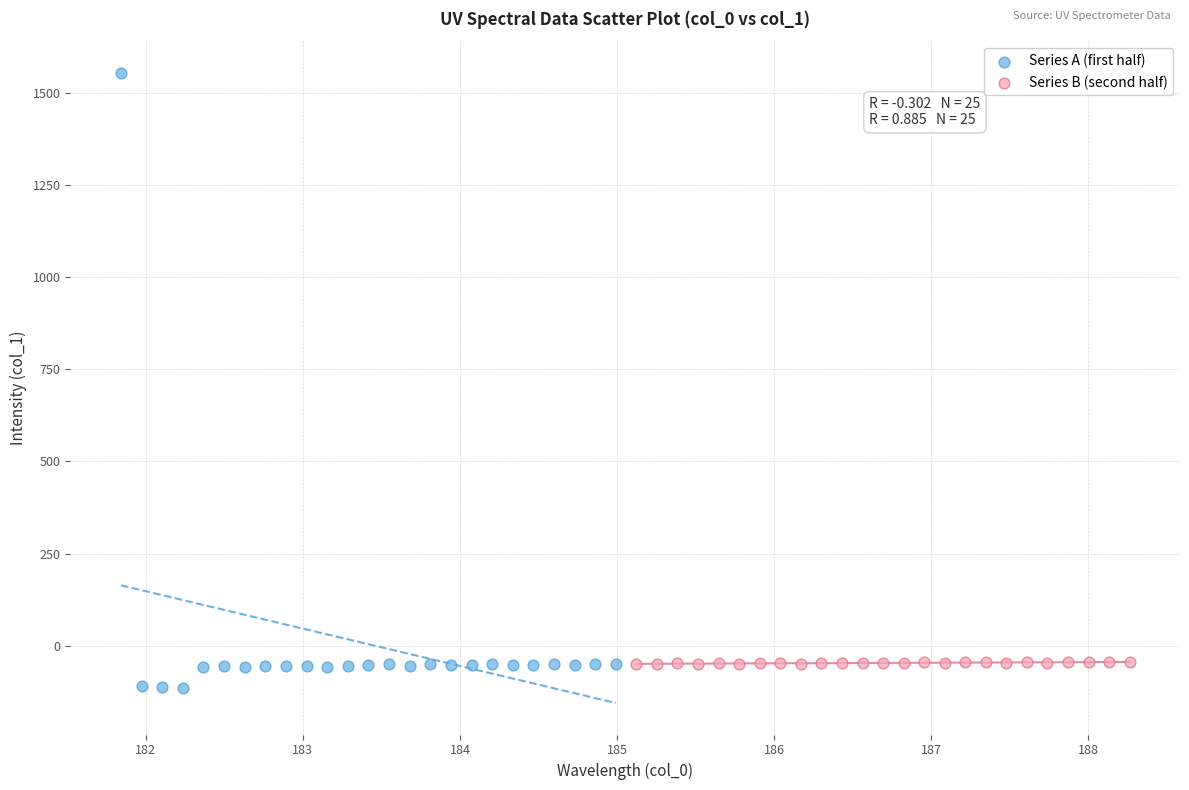

Which series has the widest spread of Y values?

Series A (first half)